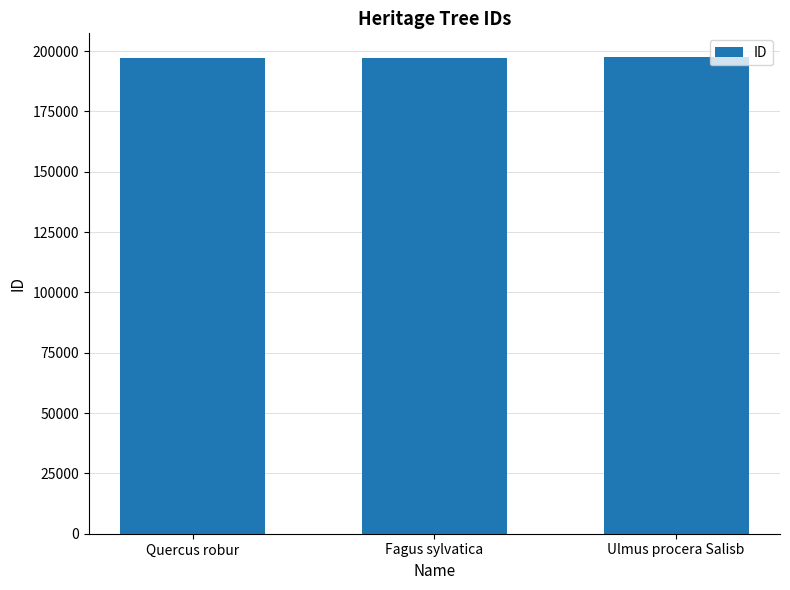

What is the difference between the values at Fagus sylvatica and Ulmus procera Salisb?

410